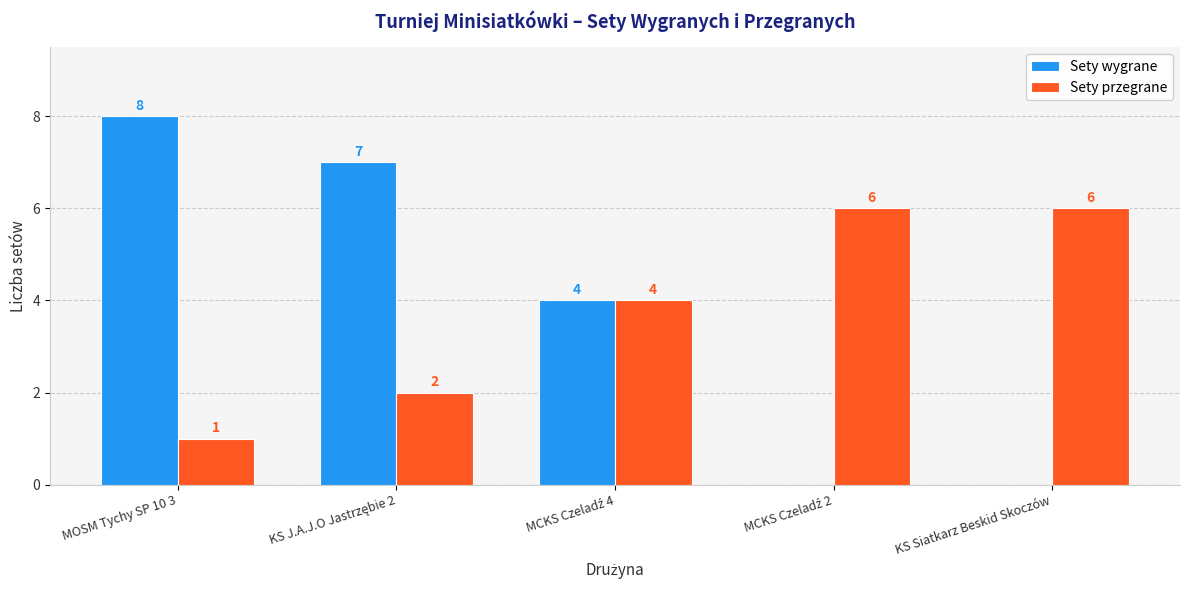

What is the highest value of the Sety przegrane series?

6